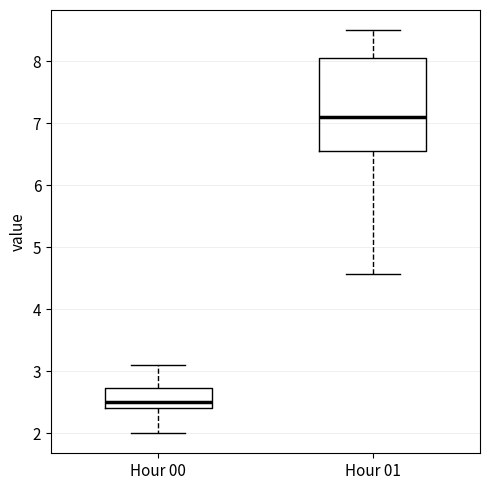

Reading left to right, read every box against the y-axis: the position of its median line, the range the box covers, and the ends of its whiskers. The values are not printed on the chart, so give them approximately, as read against the axis.

Hour 00: median 2.5, box 2.4 to 2.7, whiskers 2.0 to 3.1
Hour 01: median 7.1, box 6.6 to 8.1, whiskers 4.6 to 8.5